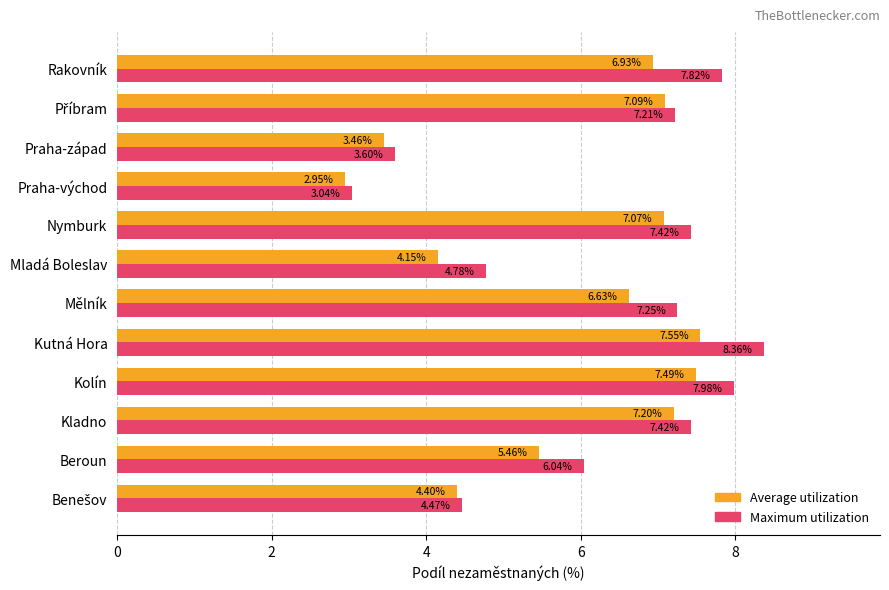

At which label does Average utilization reach its peak?

Kutná Hora